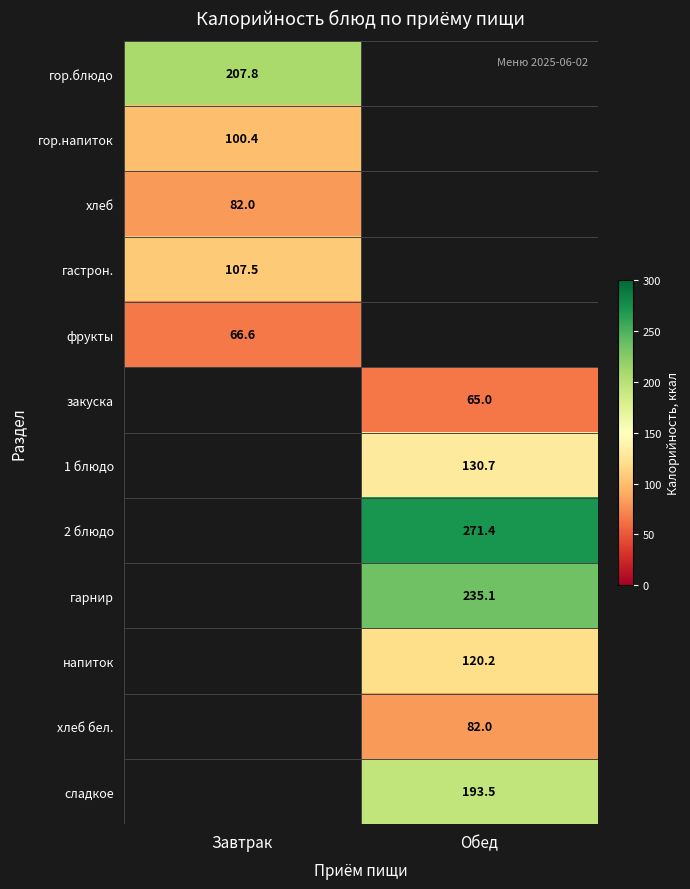

At how many categories does at least one series exceed 185?

2